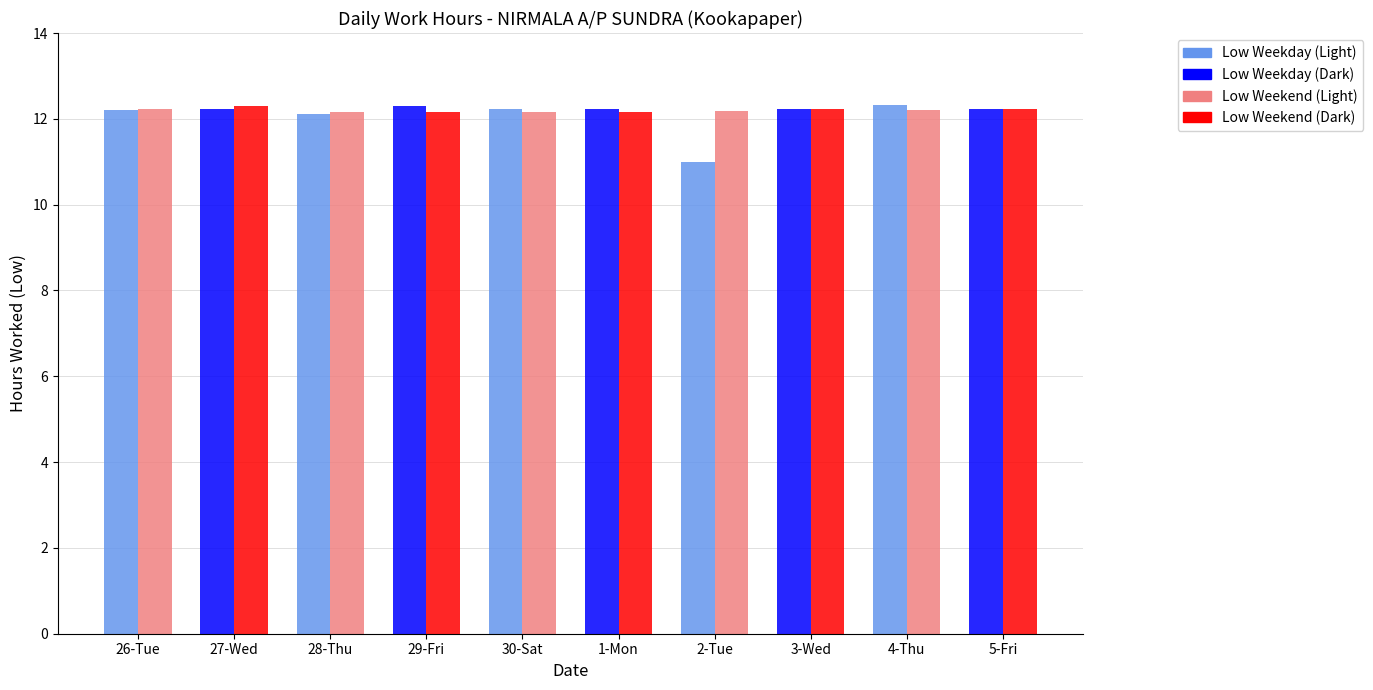

What is the minimum value shown in the chart?

11.0